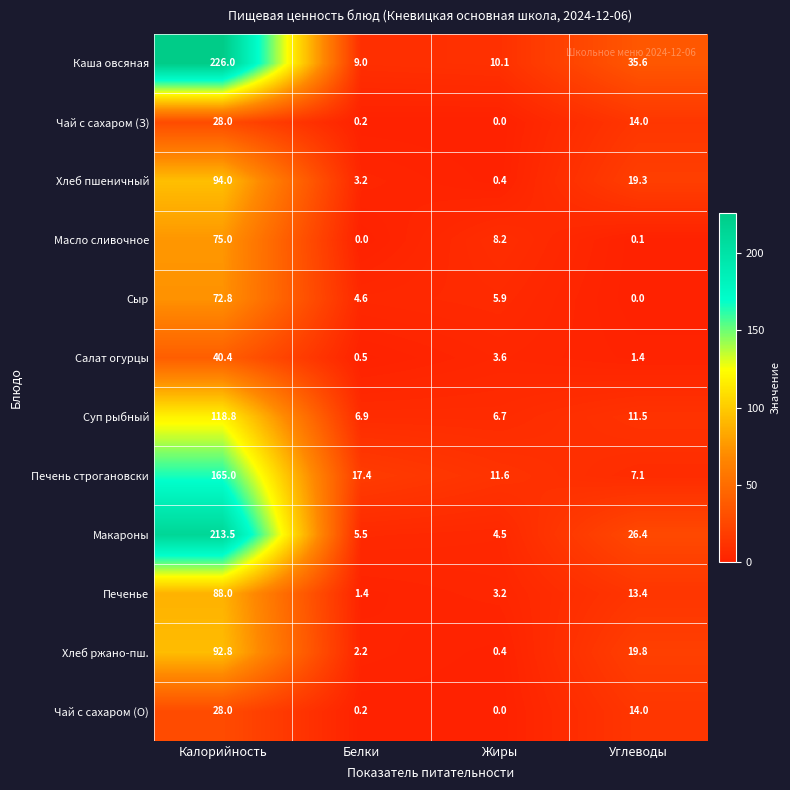

What is the minimum value for Печень строгановски?

7.1